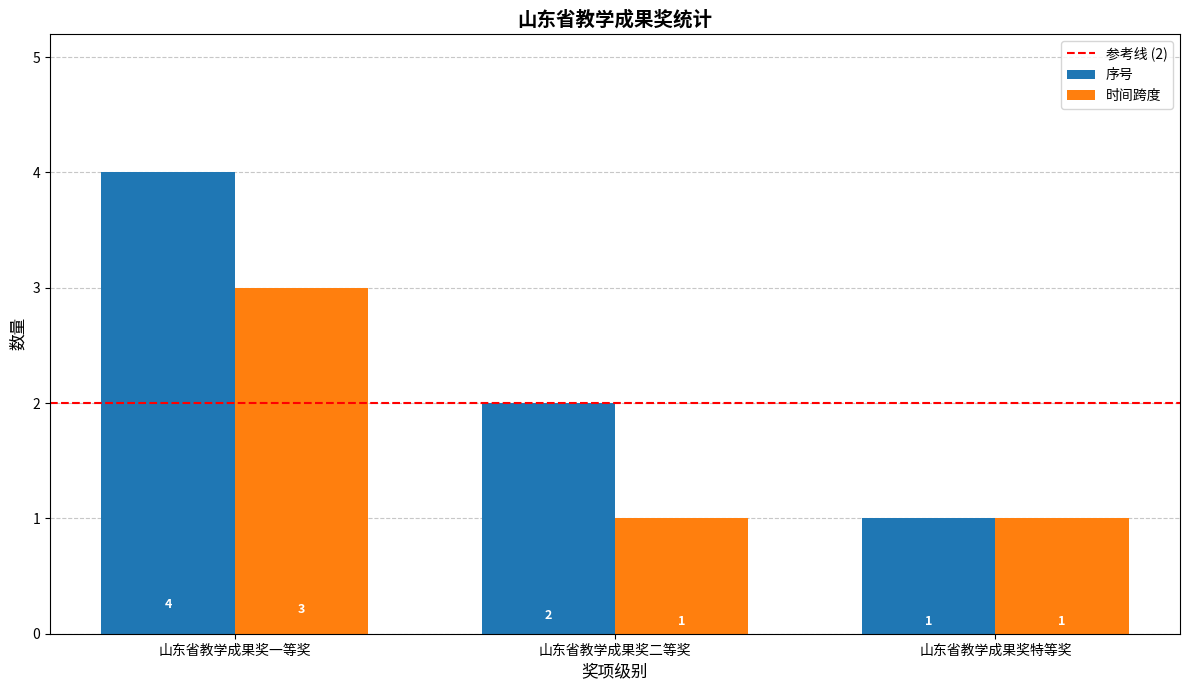

Rank the series by their maximum value, from lowest to highest.

时间跨度, 序号